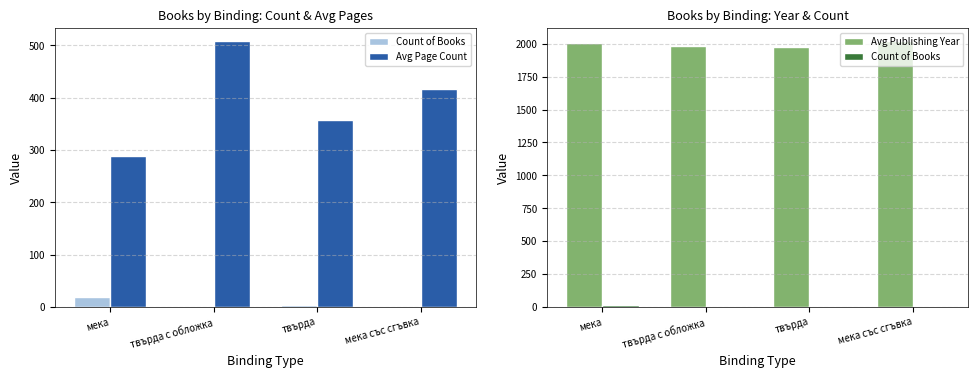

Does the chart contain any negative values?

No